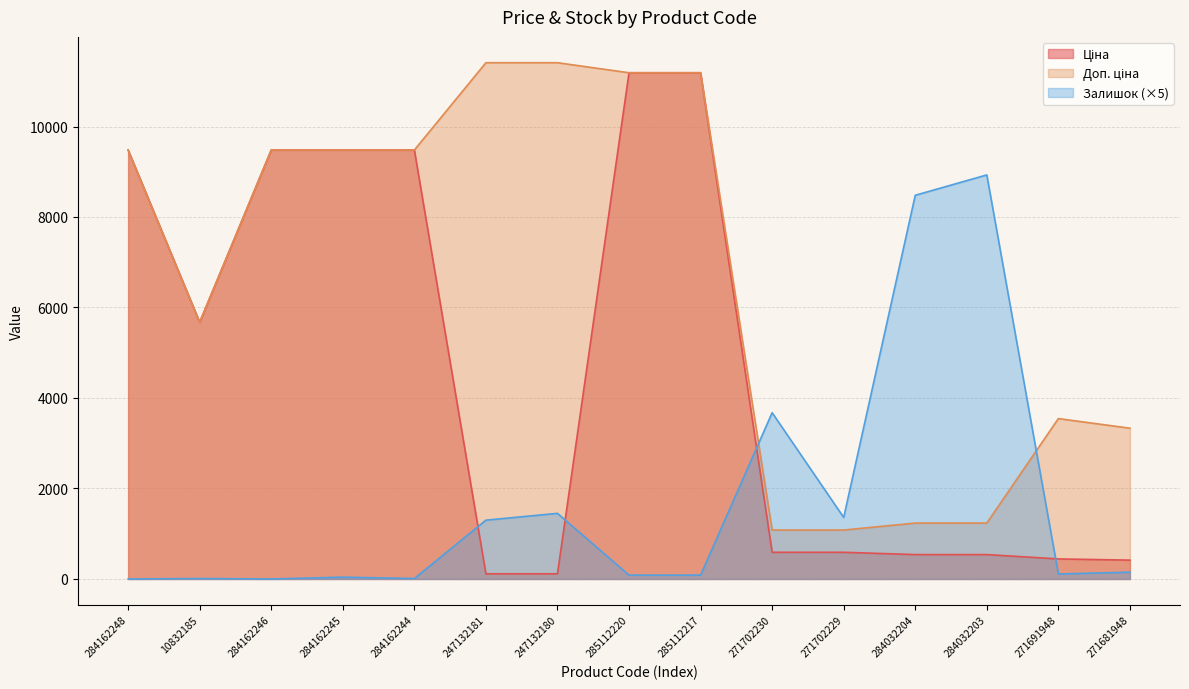

How many lines are shown in the chart?

3